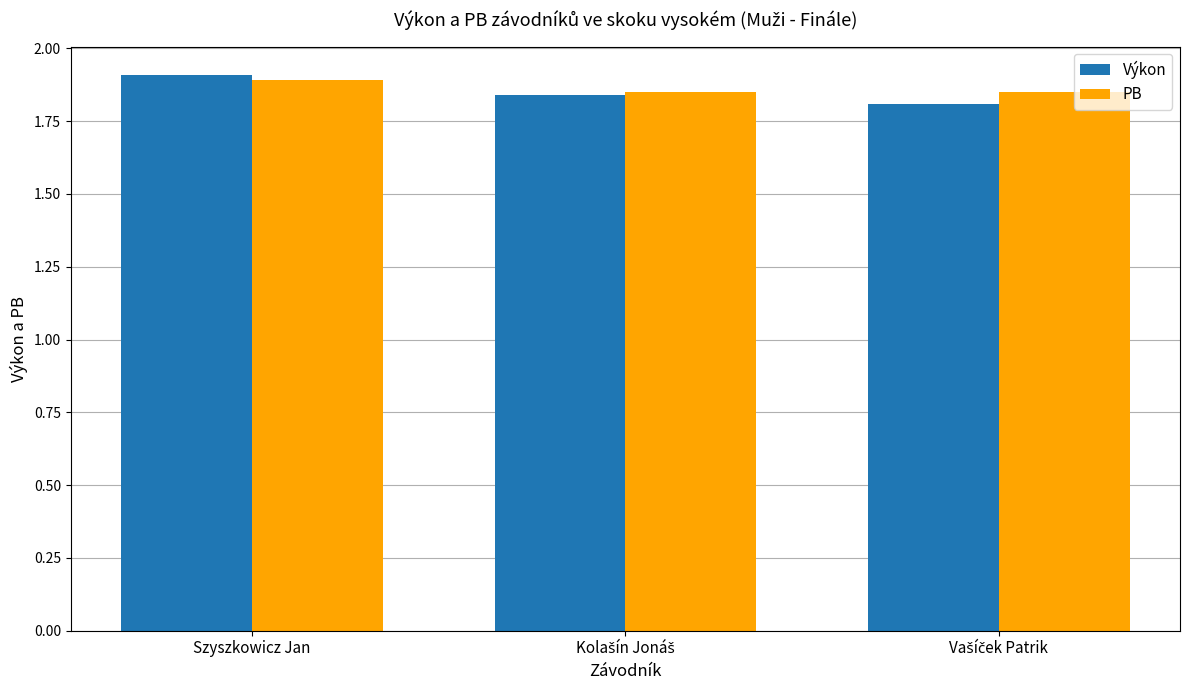

Which category has the highest value across all series?

Szyszkowicz Jan